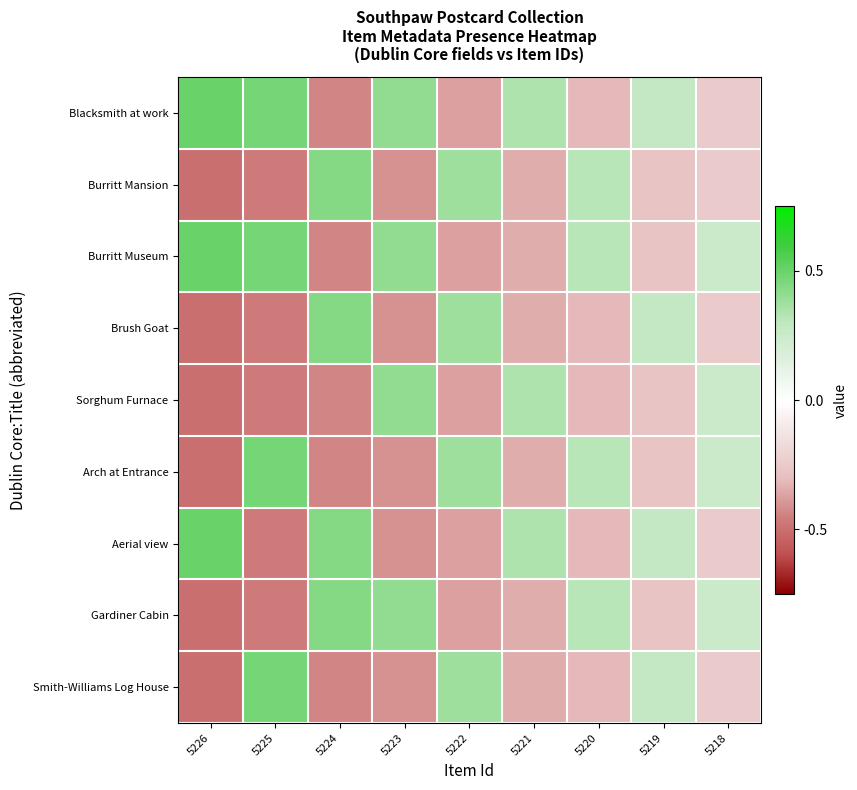

Between 5225 and 5218, which series saw the biggest shift?

Blacksmith at work